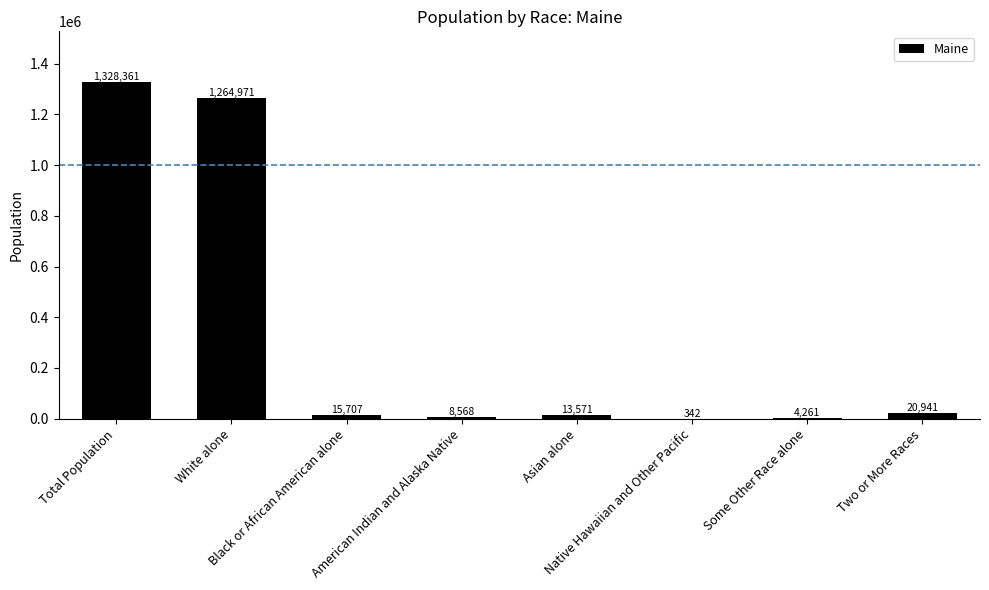

What is the change in value from Black or African American alone to Two or More Races?

+5234